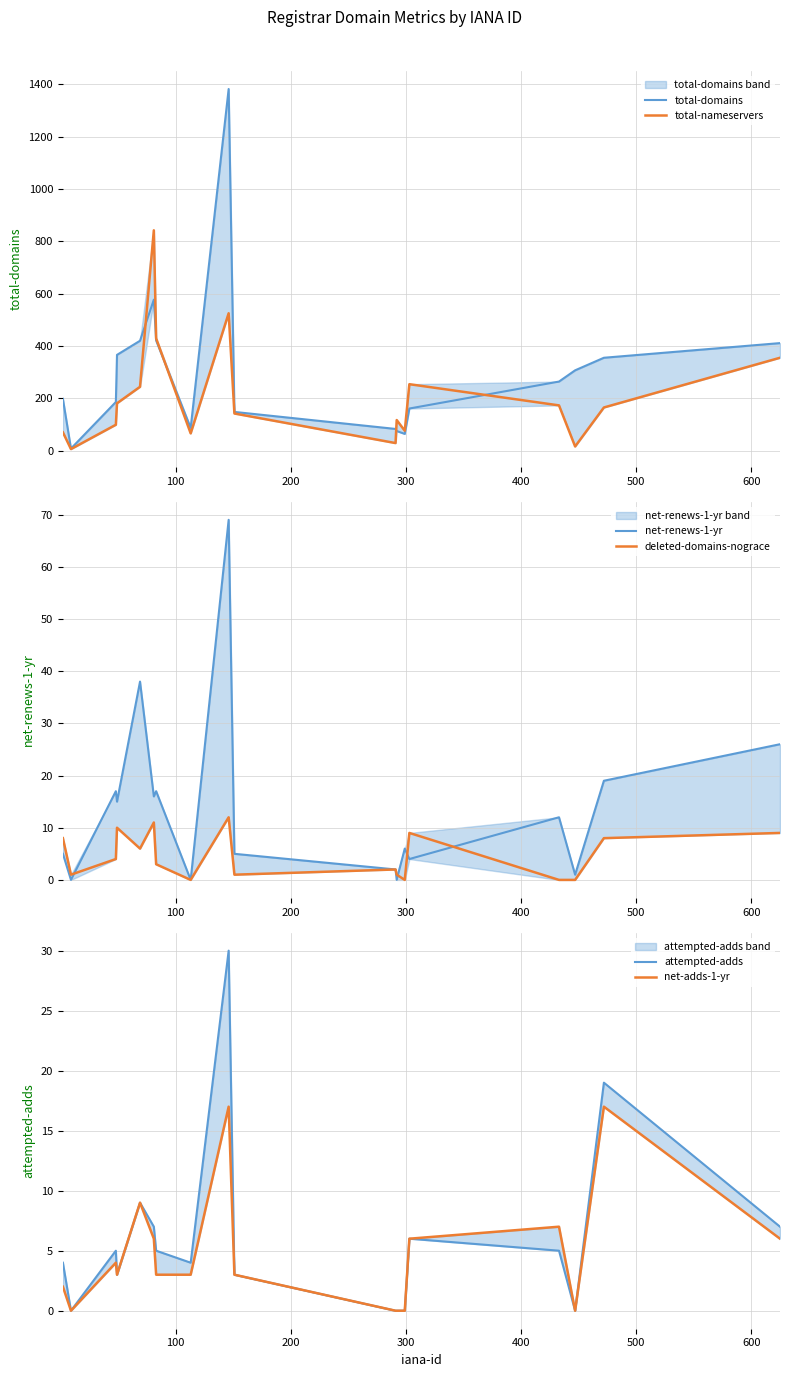

Does the chart display data point markers on the line(s)?

No